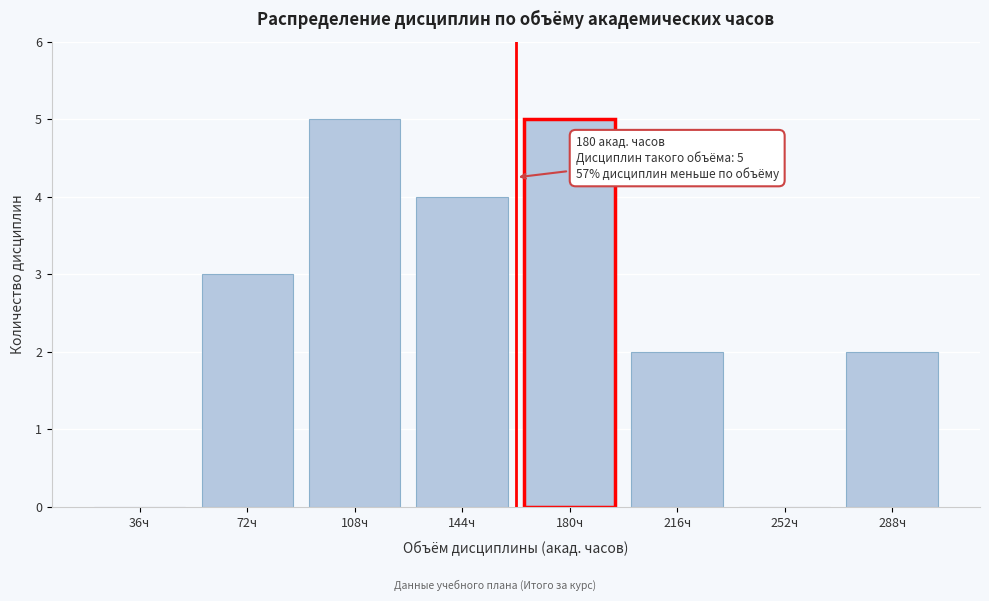

Reading left to right, list all the values displayed in this chart.

36ч=0	72ч=3	108ч=5	144ч=4	180ч=5	216ч=2	252ч=0	288ч=2